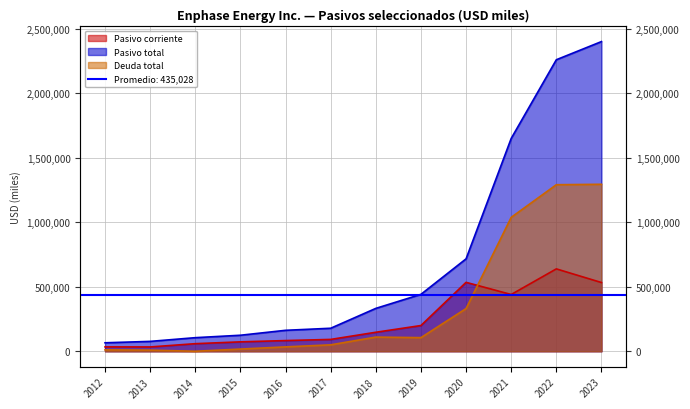

What are all the series names shown in the legend?

Pasivo corriente, Pasivo total, Deuda total